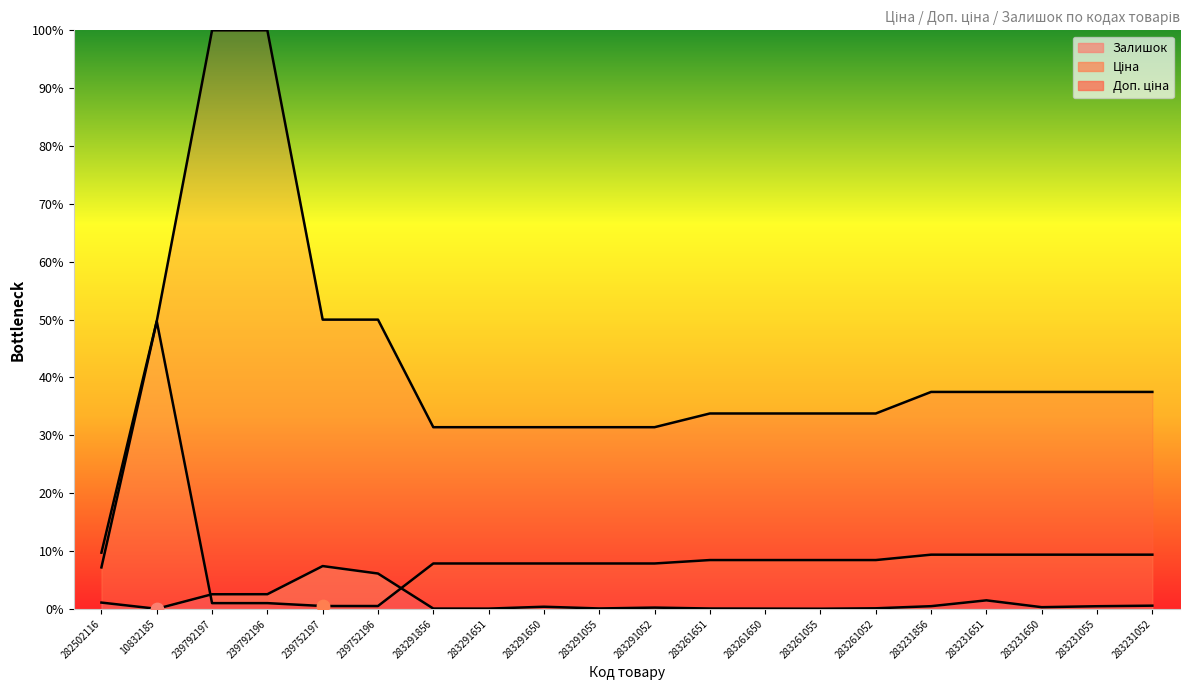

What is the total value across all series at 239792196?

103.5